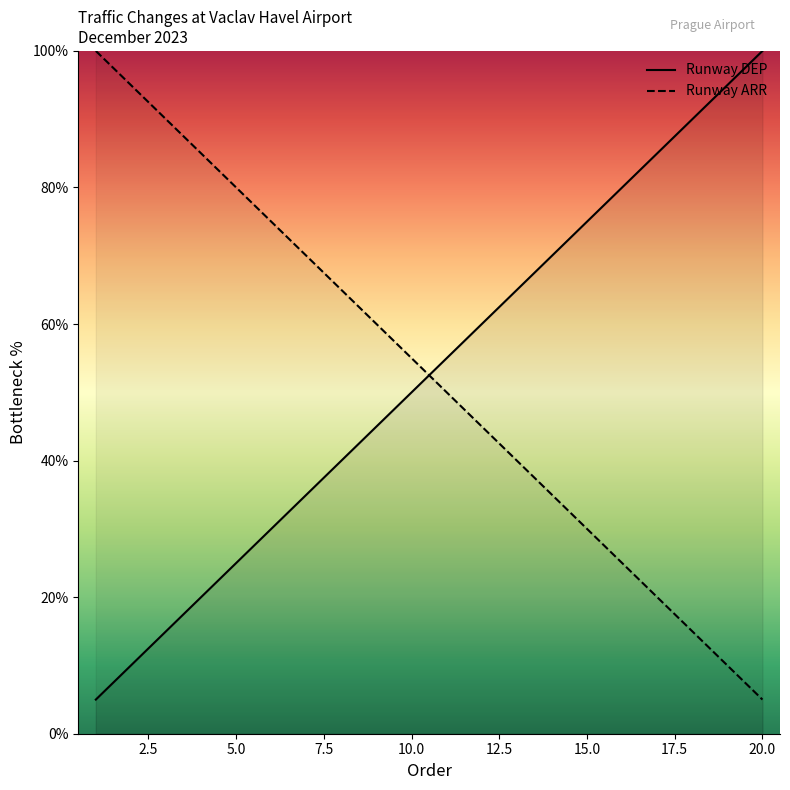

At 5.0, list the series in order from smallest to largest.

Runway DEP, Runway ARR